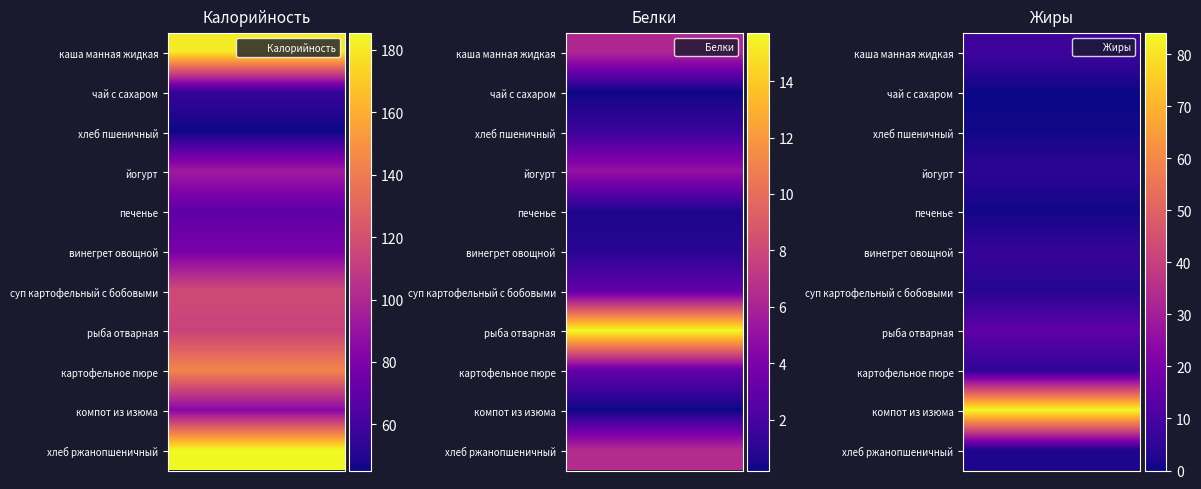

Rank the categories by Жиры value from highest to lowest.

компот из изюма, рыба отварная, каша манная жидкая, винегрет овощной, картофельное пюре, йогурт, суп картофельный с бобовыми, хлеб ржанопшеничный, хлеб пшеничный, печенье, чай с сахаром